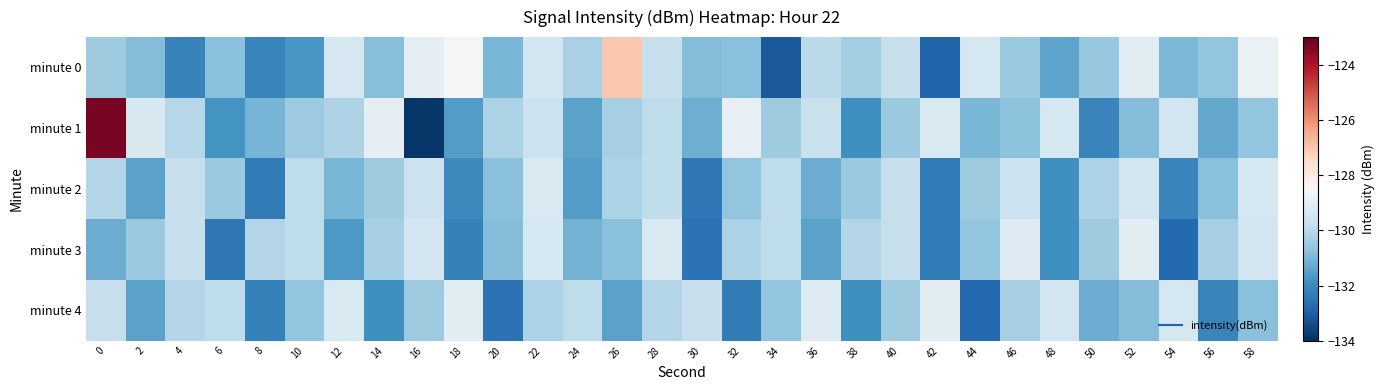

Which has a higher value, 10 or 2?

2